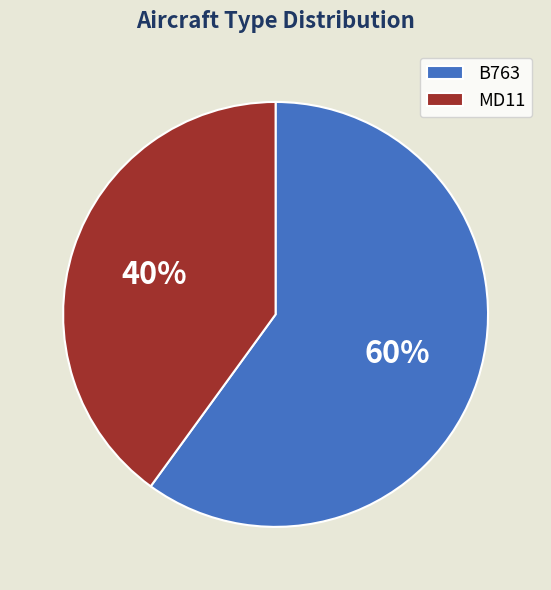

True or false: MD11 accounts for 49% of the total.

False